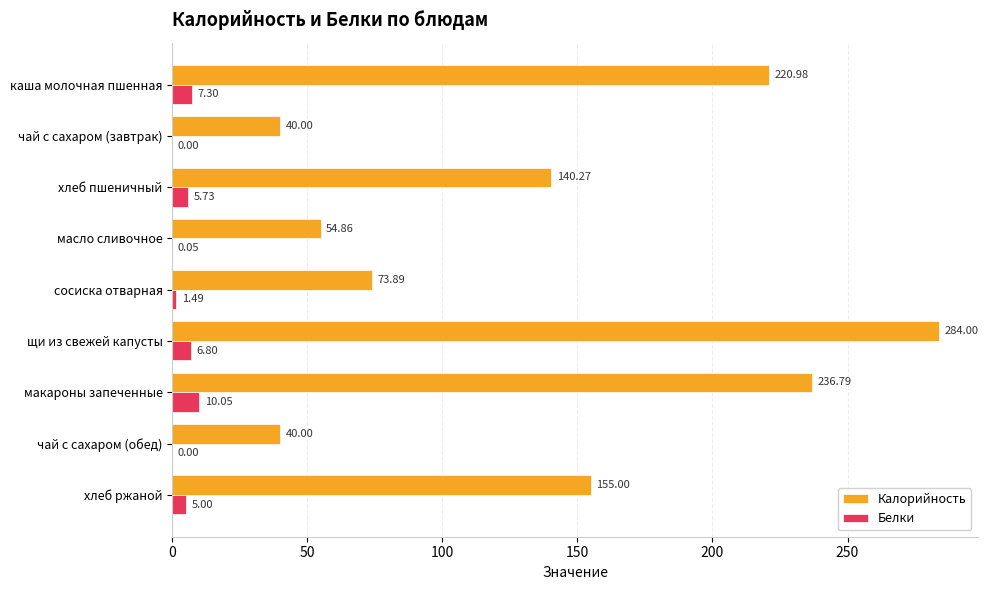

At which label does Калорийность reach its peak?

щи из свежей капусты